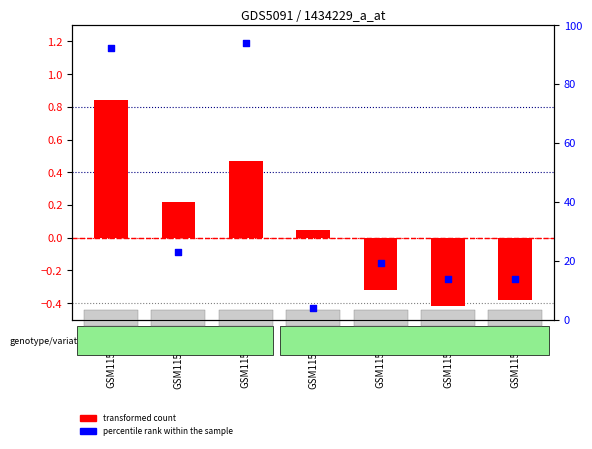

Which series reaches the minimum Y coordinate?

transformed count